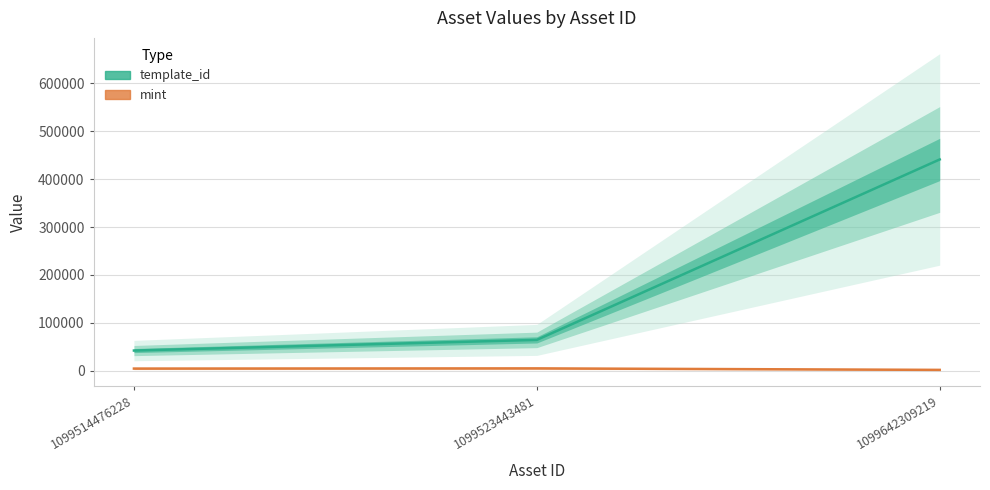

True or false: template_id has a value of 162959 at 1099642309219.

False